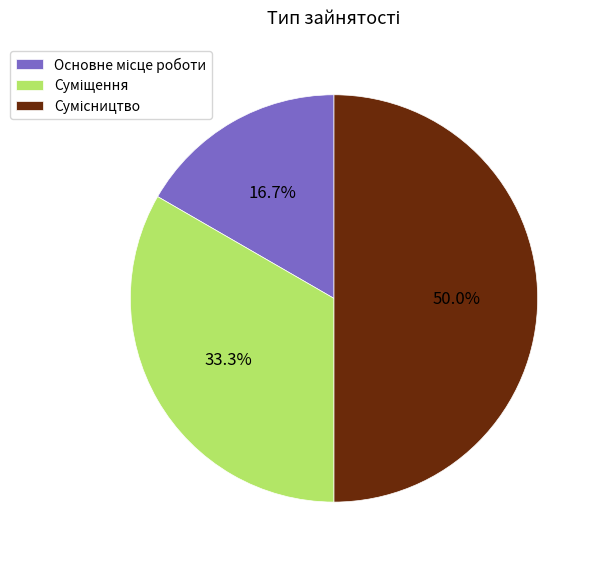

How many segments does this pie chart have?

3